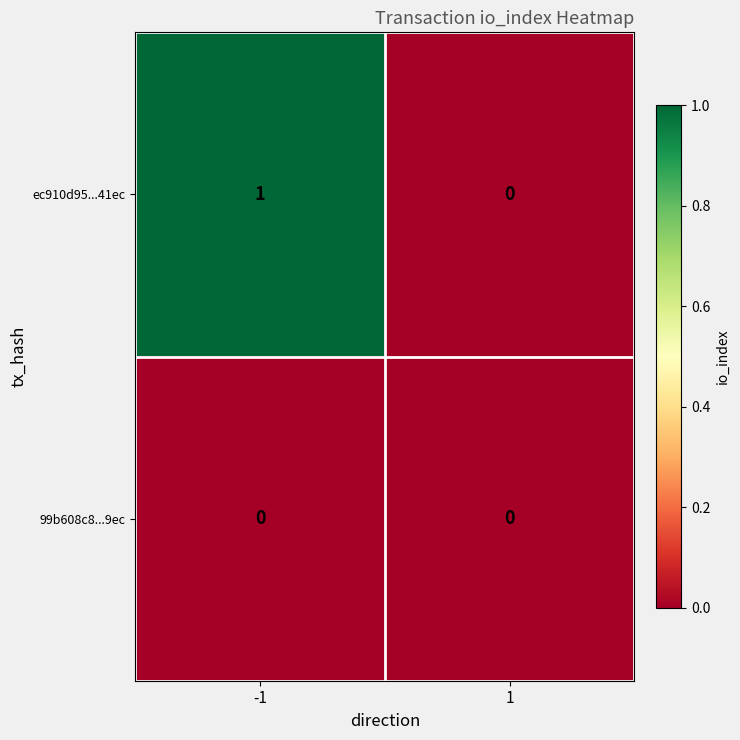

List the series in order of their overall mean, lowest first.

99b608c8...9ec, ec910d95...41ec